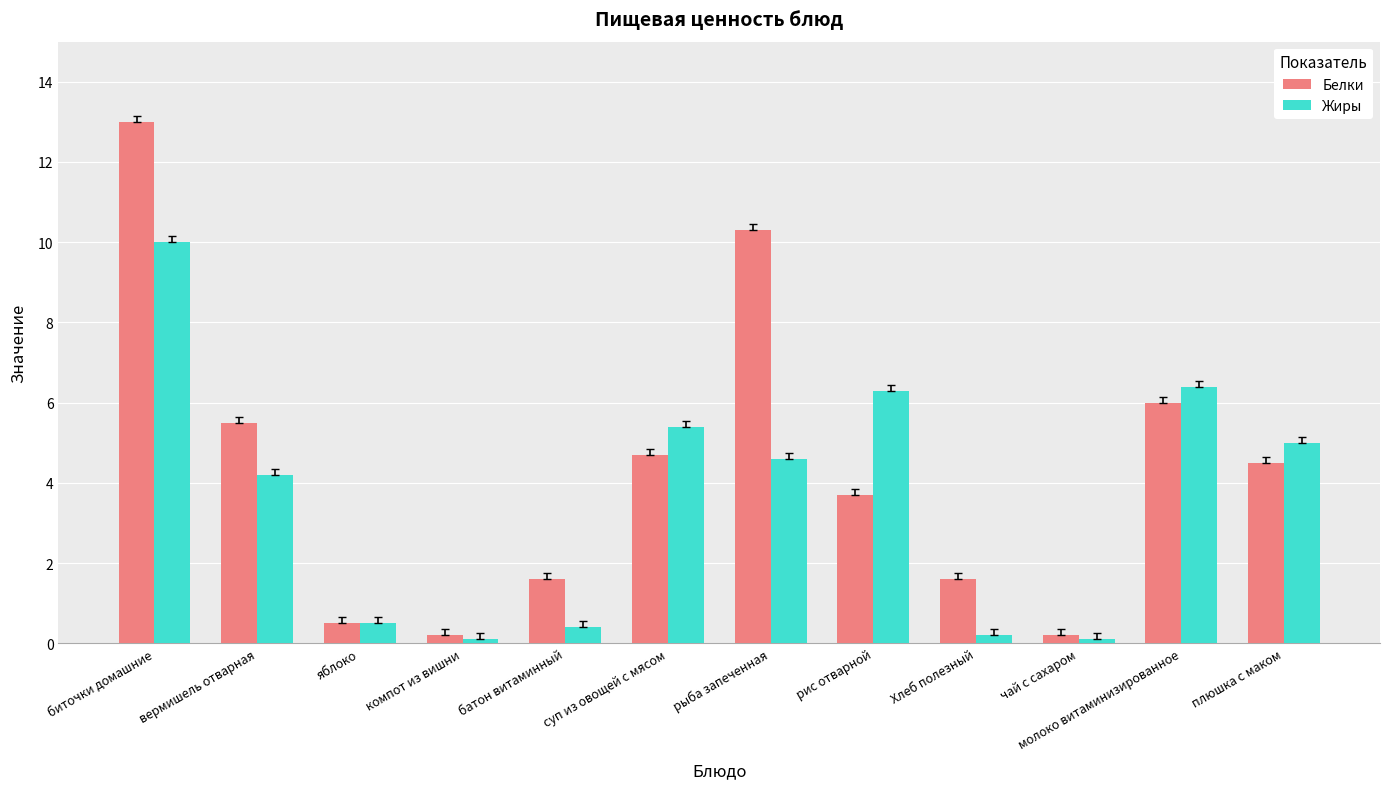

What is the difference between the highest and lowest values at молоко витаминизированное?

0.4